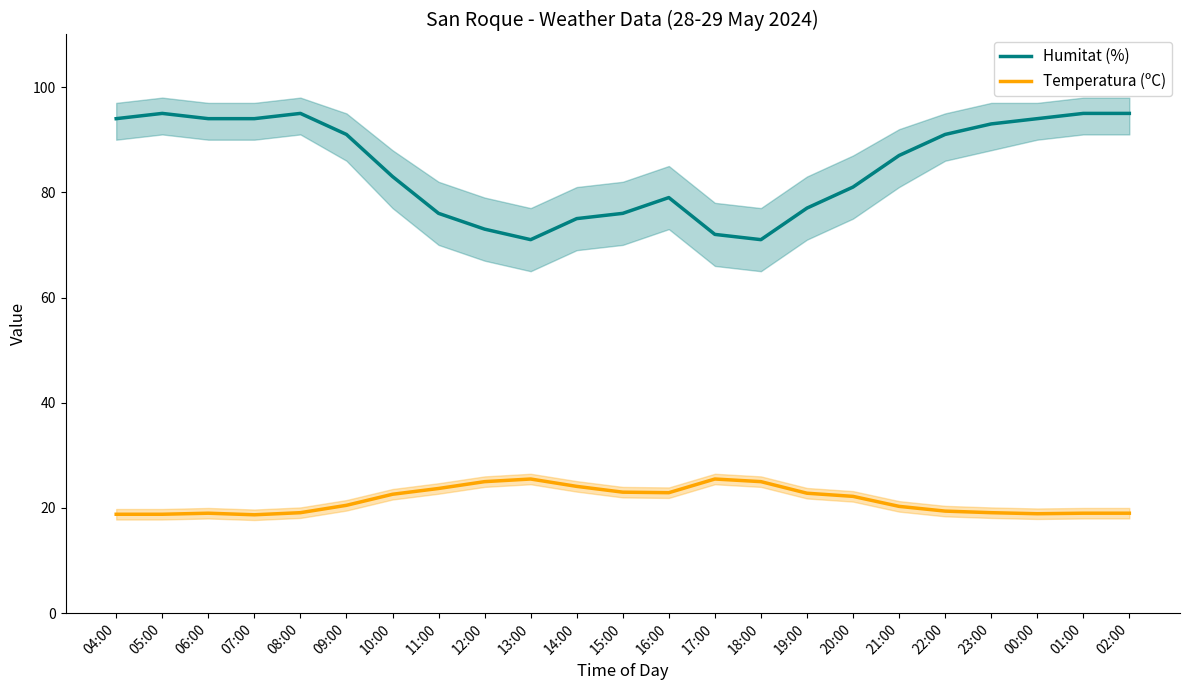

Which series changed the most between 04:00 and 12:00?

Humitat (%)